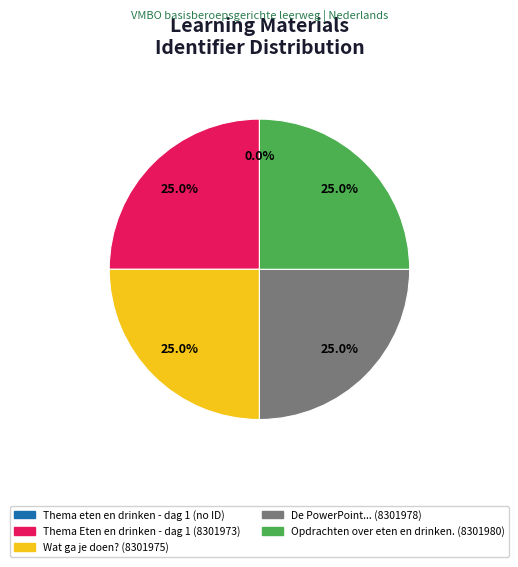

What is the ratio of the value at De PowerPoint... (8301978) to the value at Wat ga je doen? (8301975)?

1.0